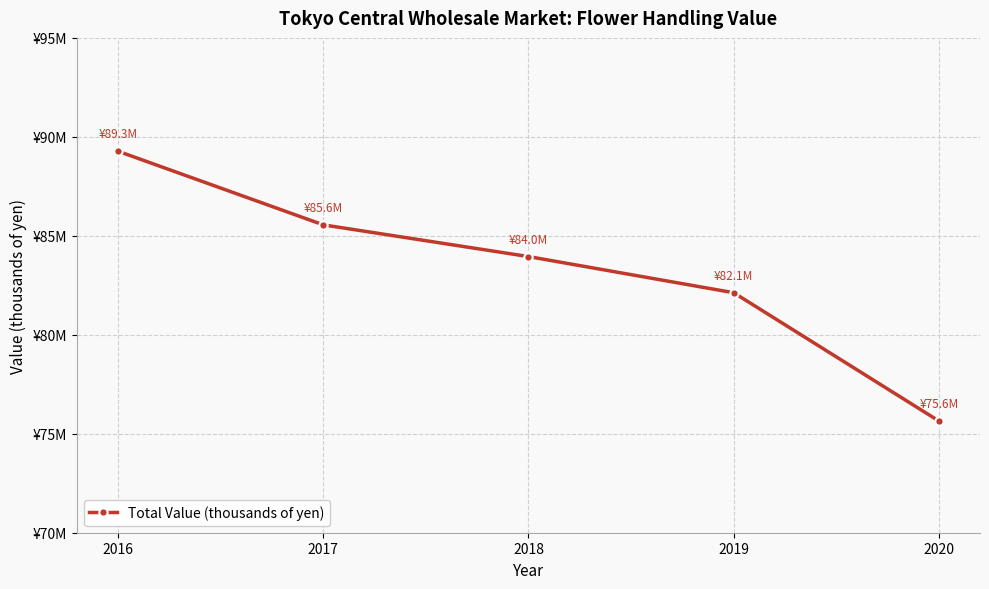

What is the difference between the values at 2018 and 2016?

5322076